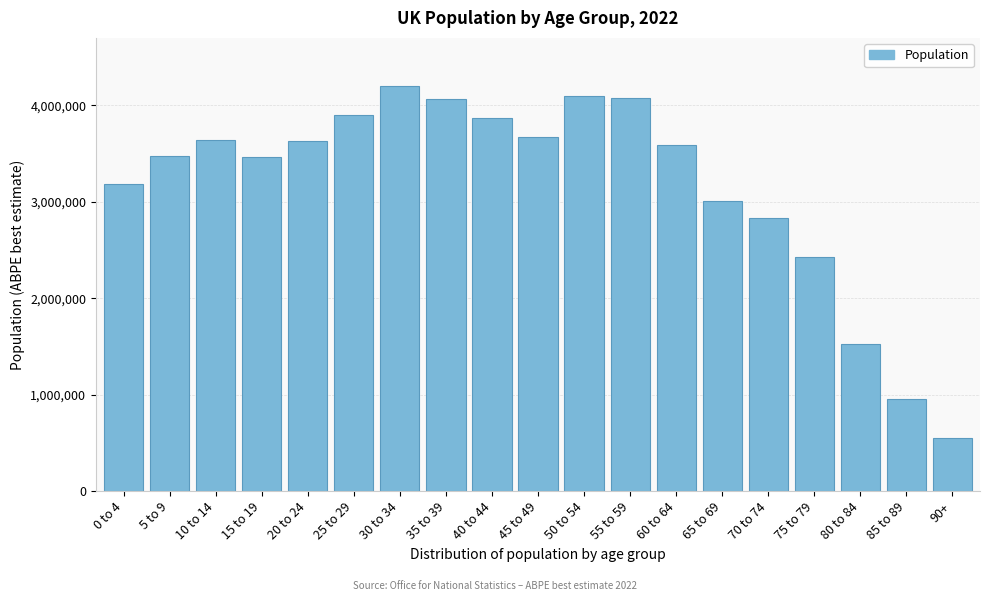

What is the sum of all values?

60134267